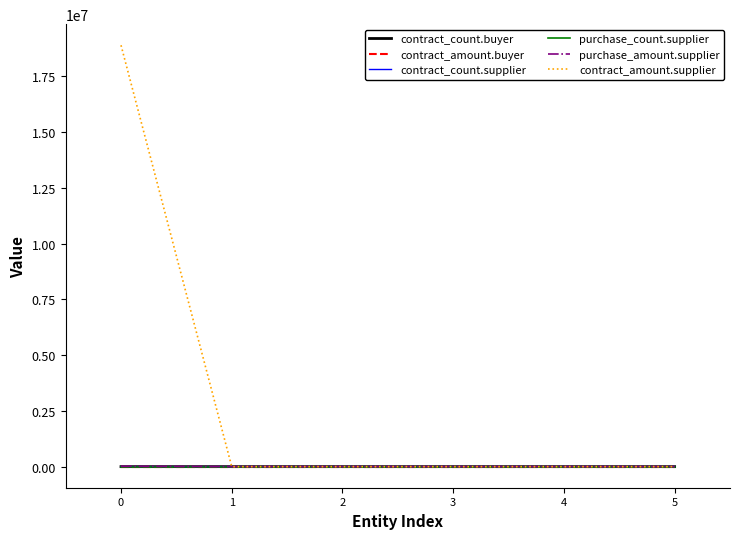

What is the average value of the contract_amount.supplier series?

3148787.3